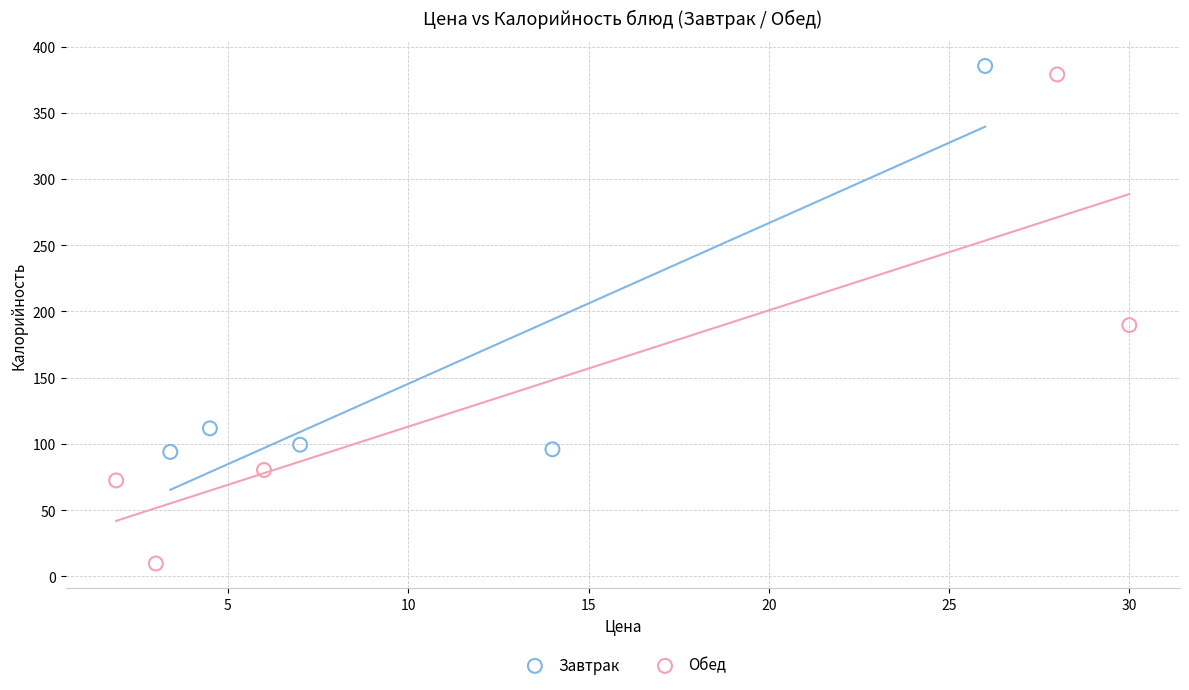

Which series reaches the minimum Y coordinate?

Обед